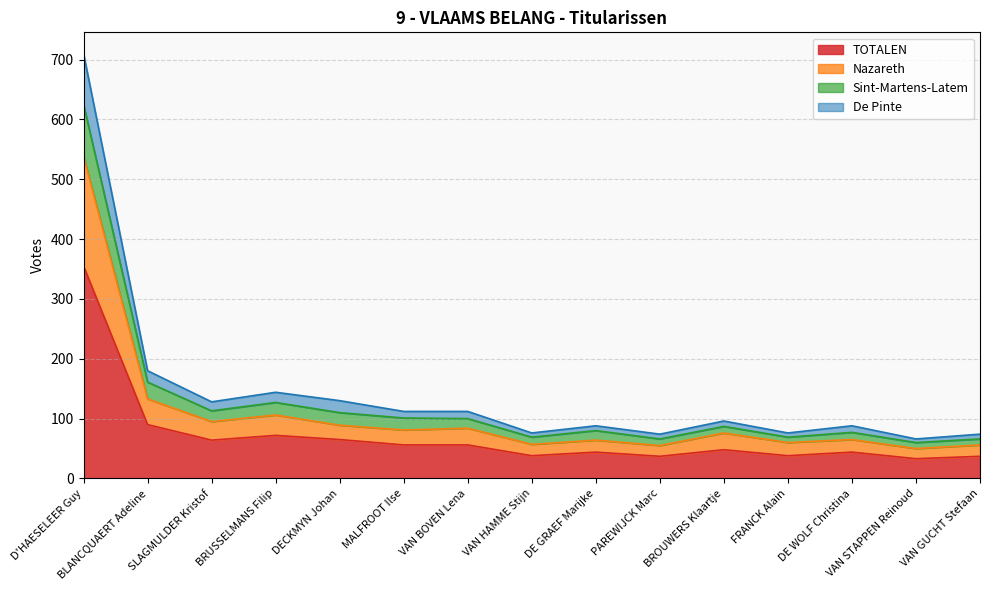

What position from the right is BROUWERS Klaartje?

5